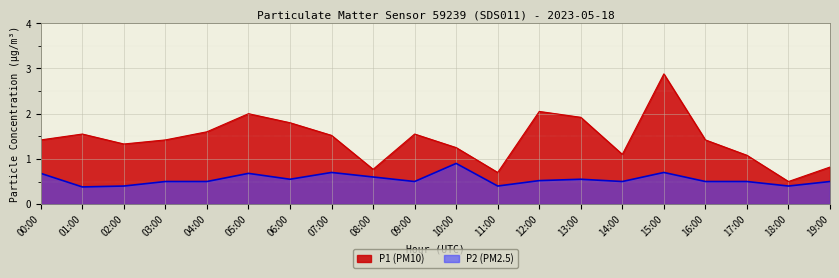

What is the difference between the maximum and minimum values in the P1 series?

2.4